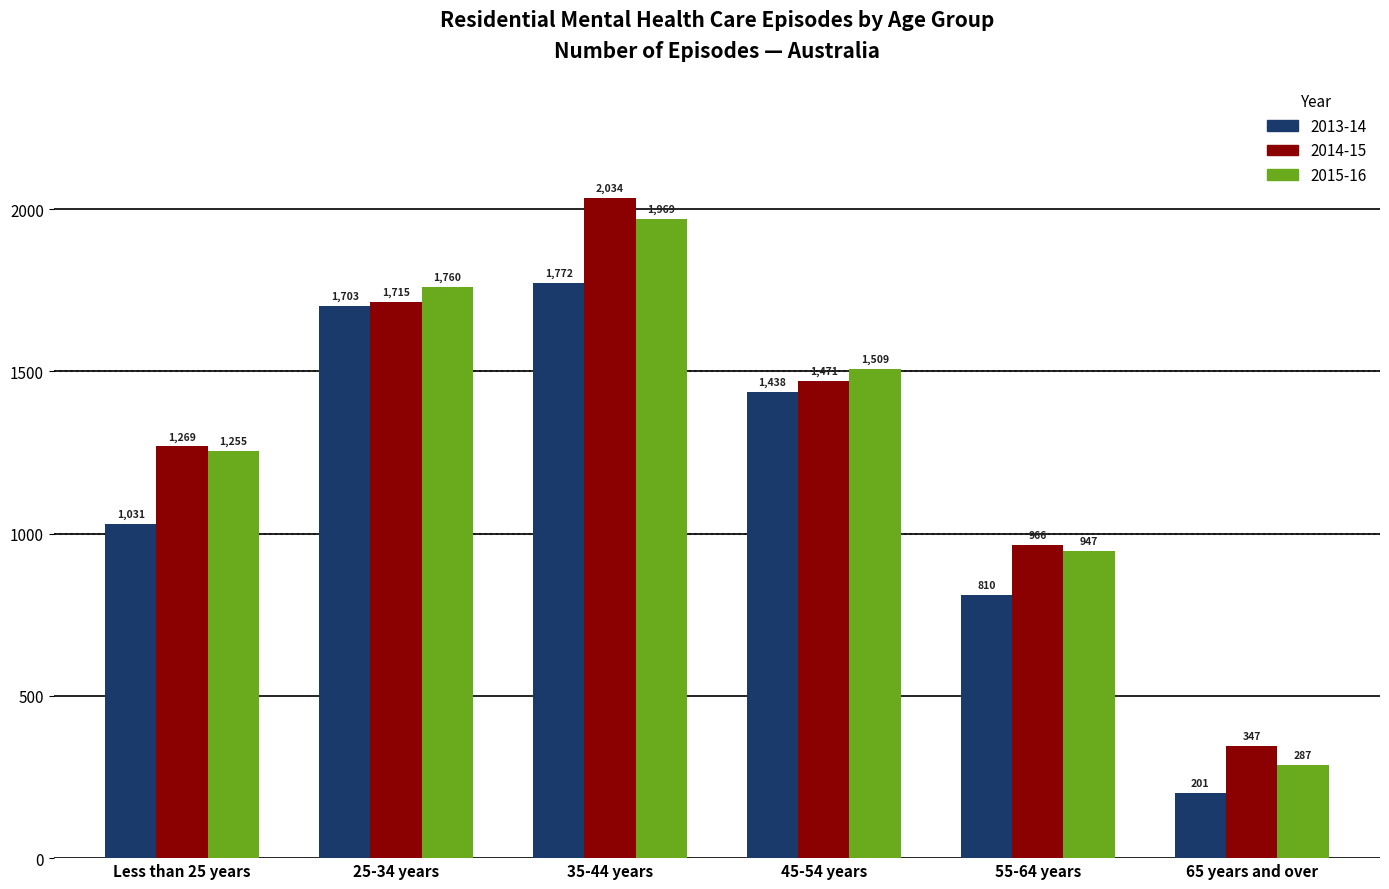

Which category has the highest value across all series?

35-44 years